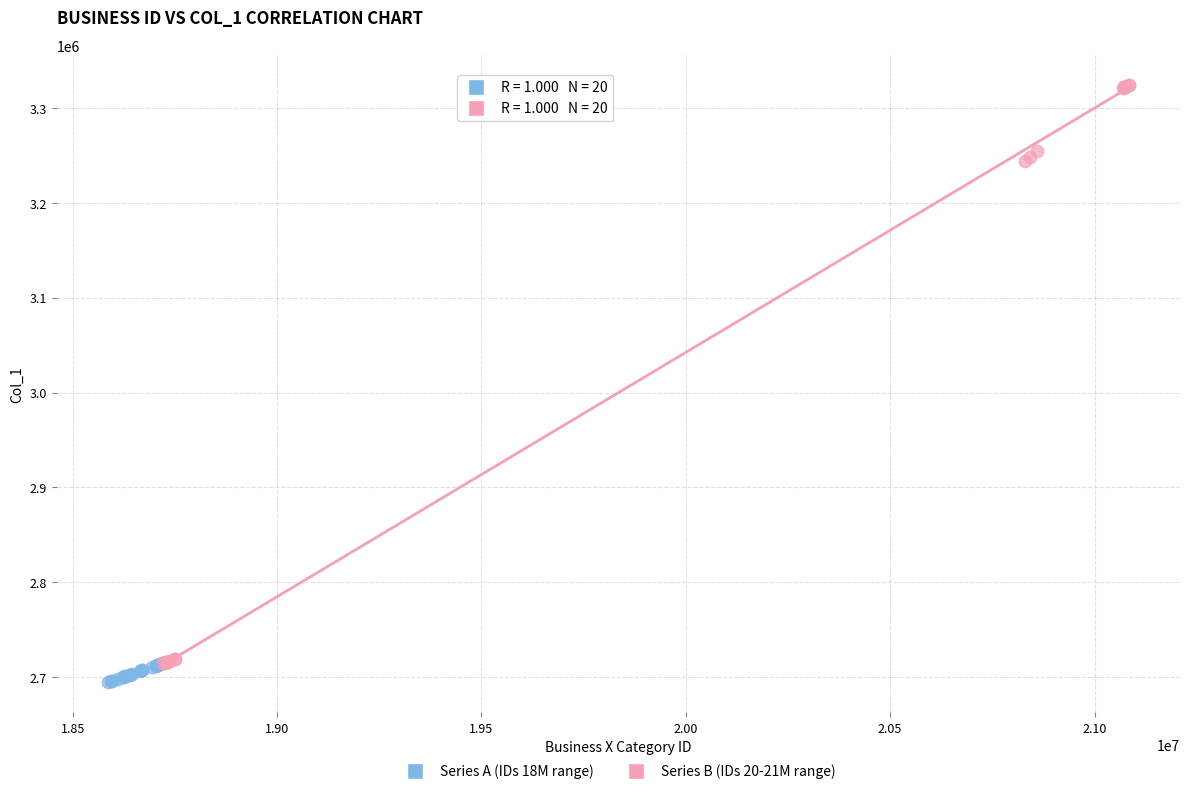

Which series reaches the maximum Y coordinate?

Series B (IDs 20-21M range)